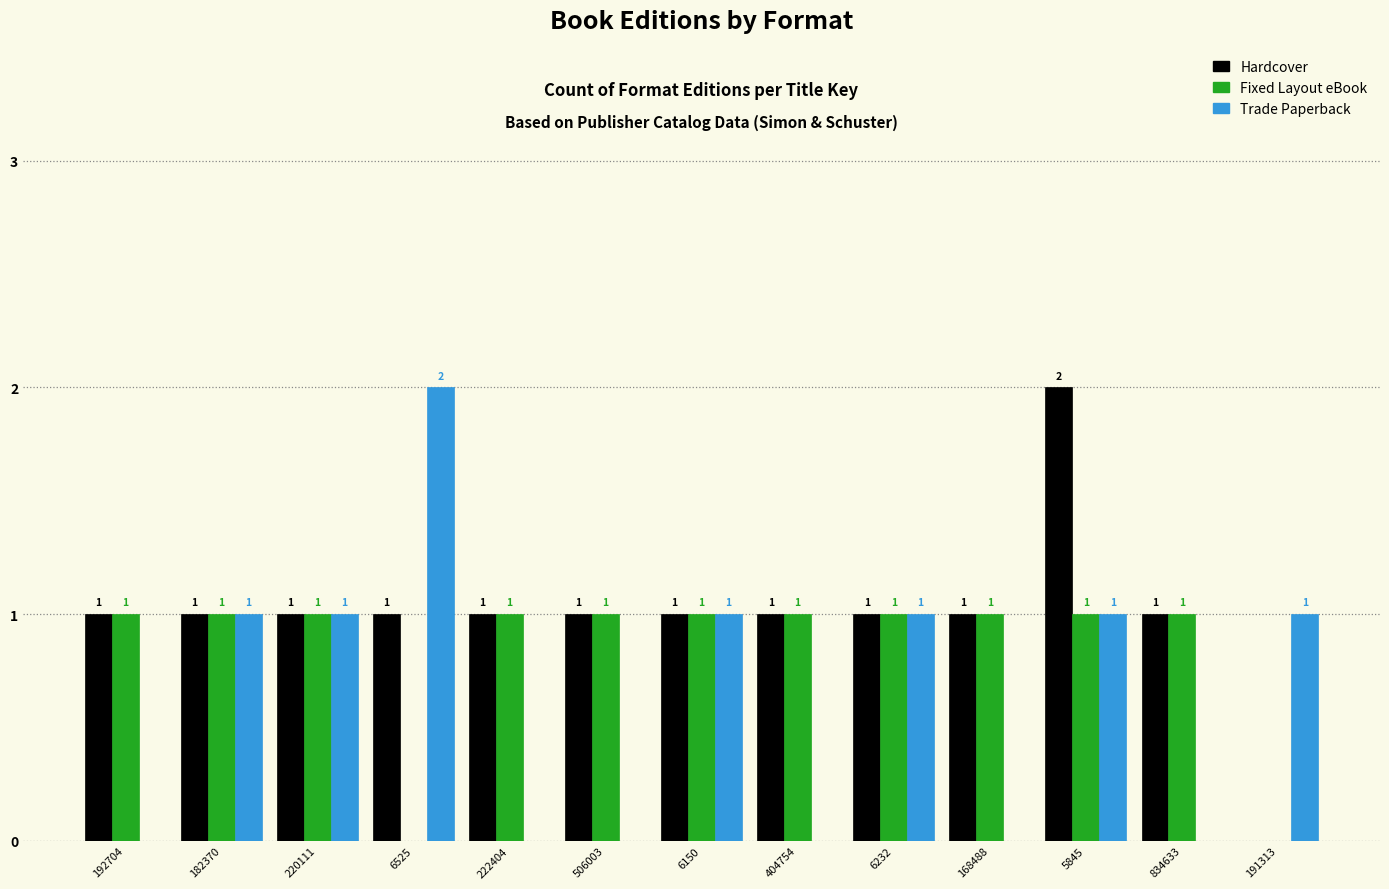

Reading left to right, extract all data points from this chart.

Hardcover: 192704=1	182370=1	220111=1	6525=1	222404=1	506003=1	6150=1	404754=1	6232=1	168488=1	5845=2	834633=1	191313=0
Fixed Layout eBook: 192704=1	182370=1	220111=1	6525=0	222404=1	506003=1	6150=1	404754=1	6232=1	168488=1	5845=1	834633=1	191313=0
Trade Paperback: 192704=0	182370=1	220111=1	6525=2	222404=0	506003=0	6150=1	404754=0	6232=1	168488=0	5845=1	834633=0	191313=1